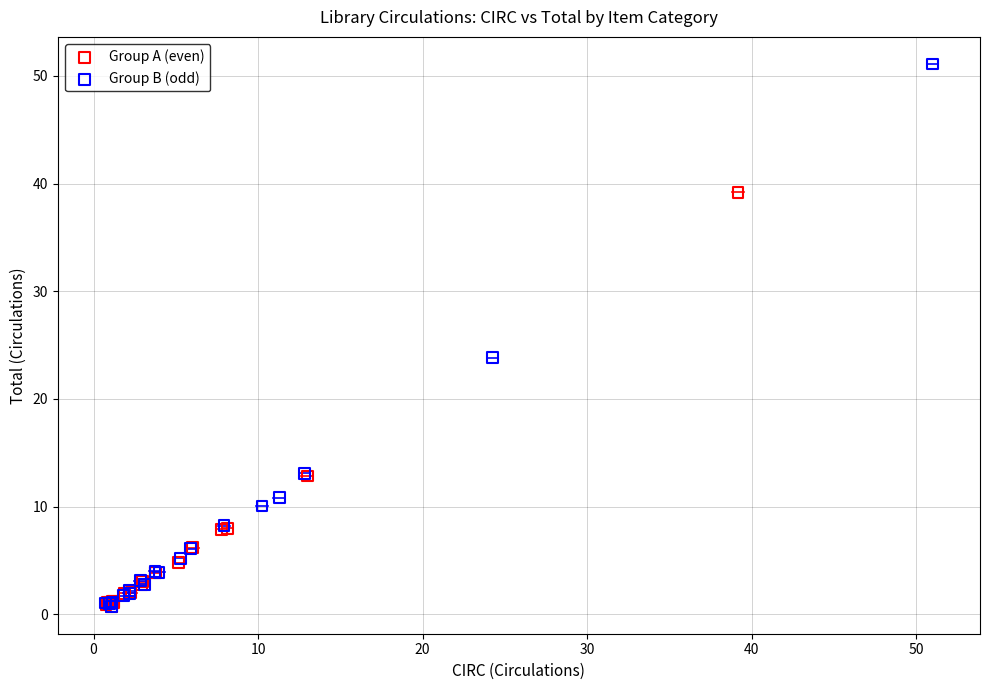

Which series contains the highest Y value?

Group B (odd)